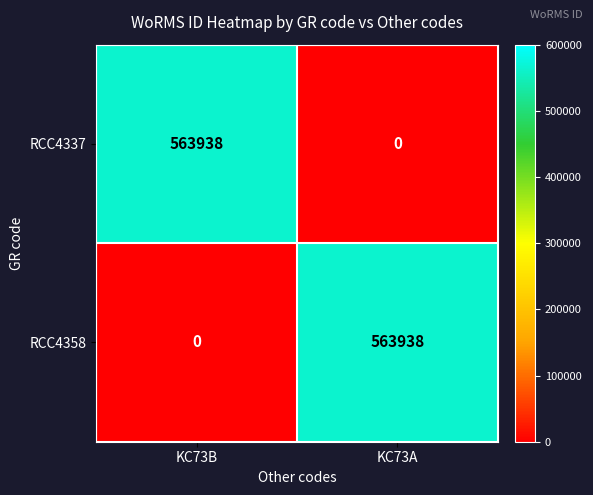

Reading left to right, transcribe all the data shown in this chart.

RCC4337: 563938	0
RCC4358: 0	563938